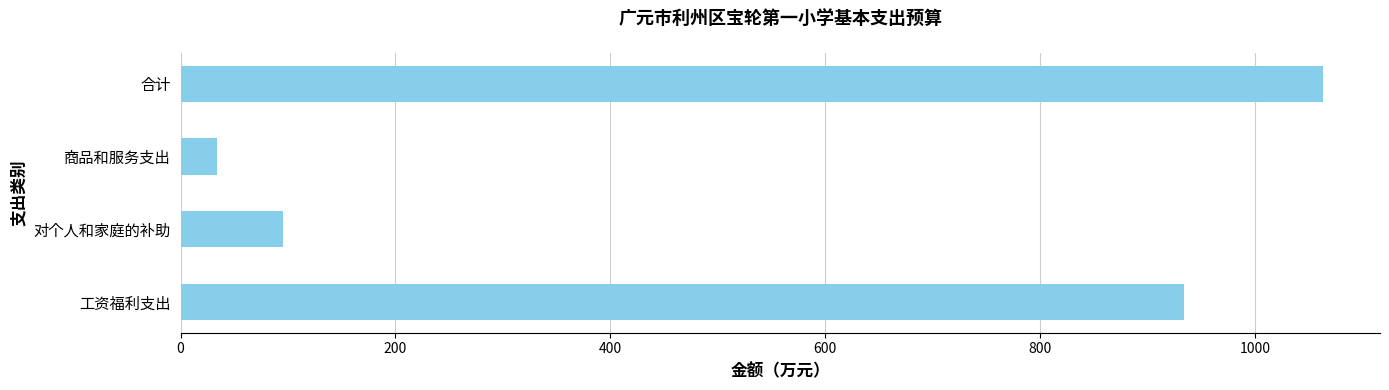

What is the change in value from 商品和服务支出 to 合计?

+1029.7